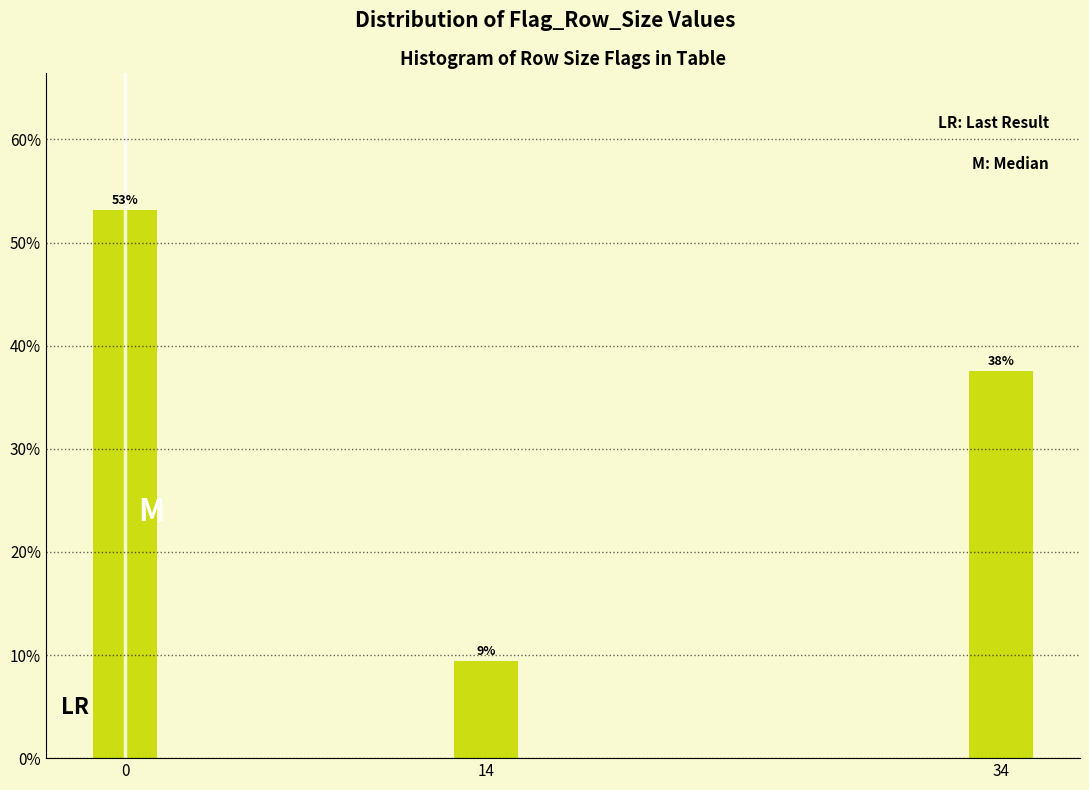

How many bars are there in total?

3